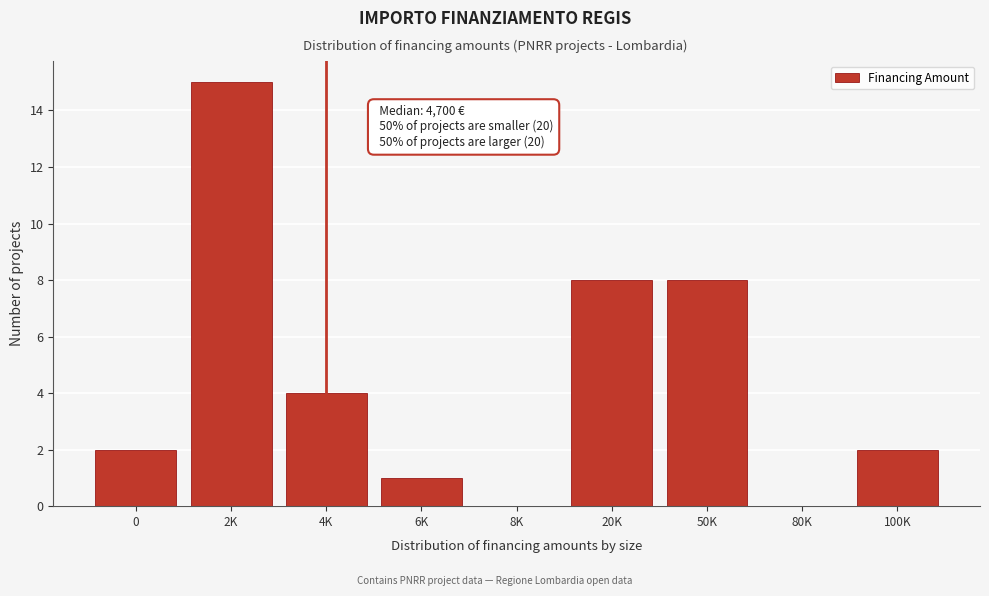

Reading right to left, what are all the values shown in this chart?

100K=2	80K=0	50K=8	20K=8	8K=0	6K=1	4K=4	2K=15	0=2